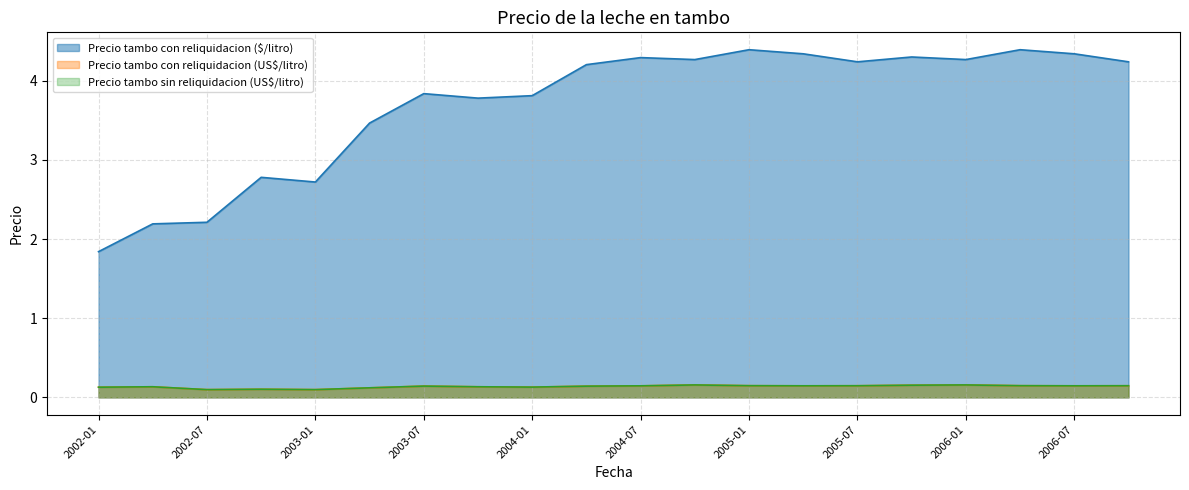

True or false: Precio tambo con reliquidacion (US$/litro) and Precio tambo sin reliquidacion (US$/litro) intersect in this chart.

False